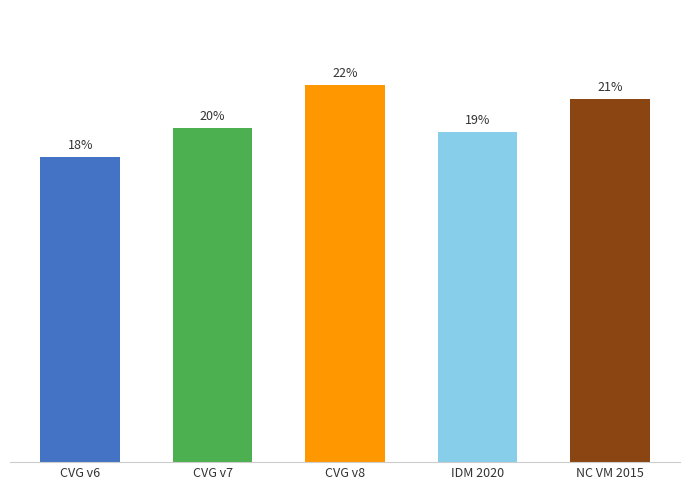

Does the chart contain any negative values?

No